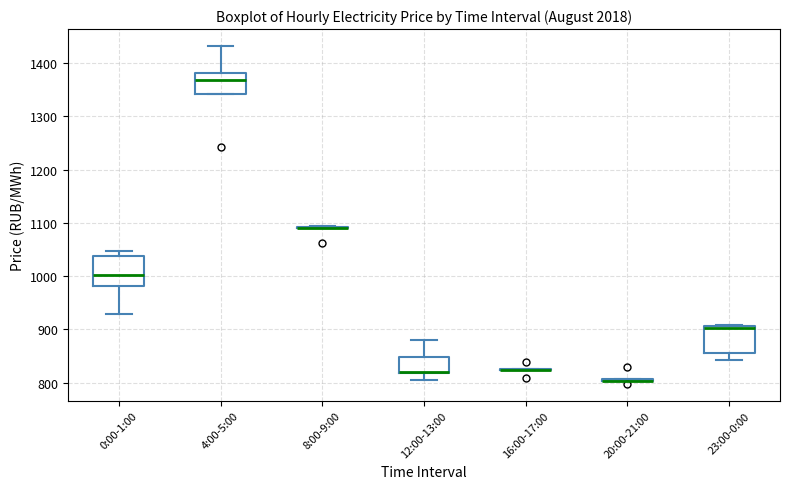

Where is the upper edge of the box for 23:00-0:00 on the y-axis? The values are not printed on the chart, so give them approximately, as read against the axis.

910